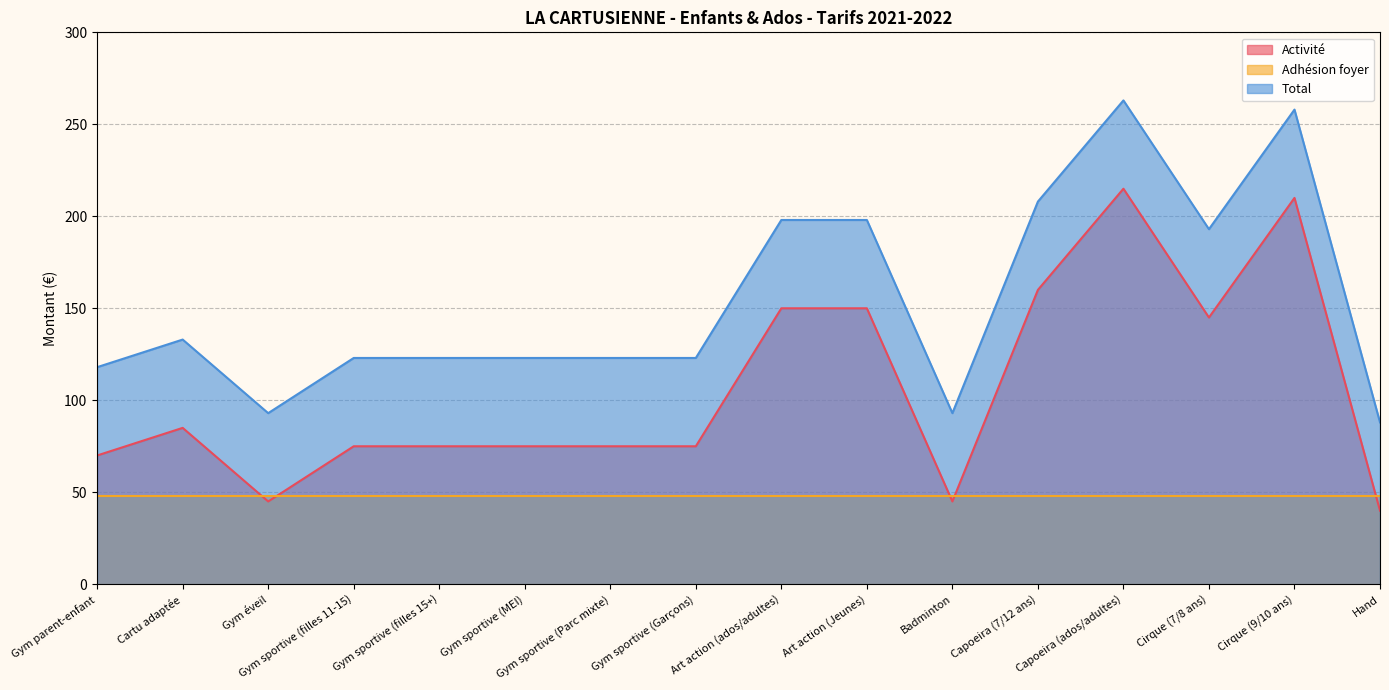

What is the difference between the Total values at Capoeira (7/12 ans) and Capoeira (ados/adultes)?

55